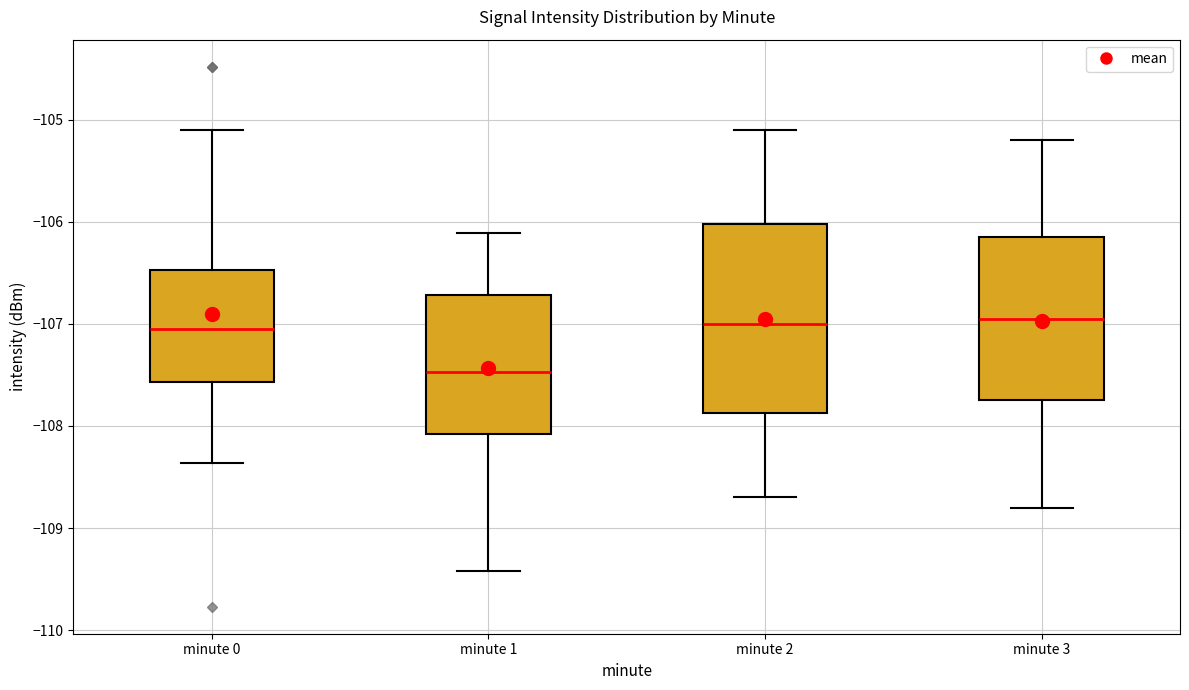

Where does the lower whisker of the box for minute 2 end on the y-axis? The values are not printed on the chart, so give them approximately, as read against the axis.

-108.7